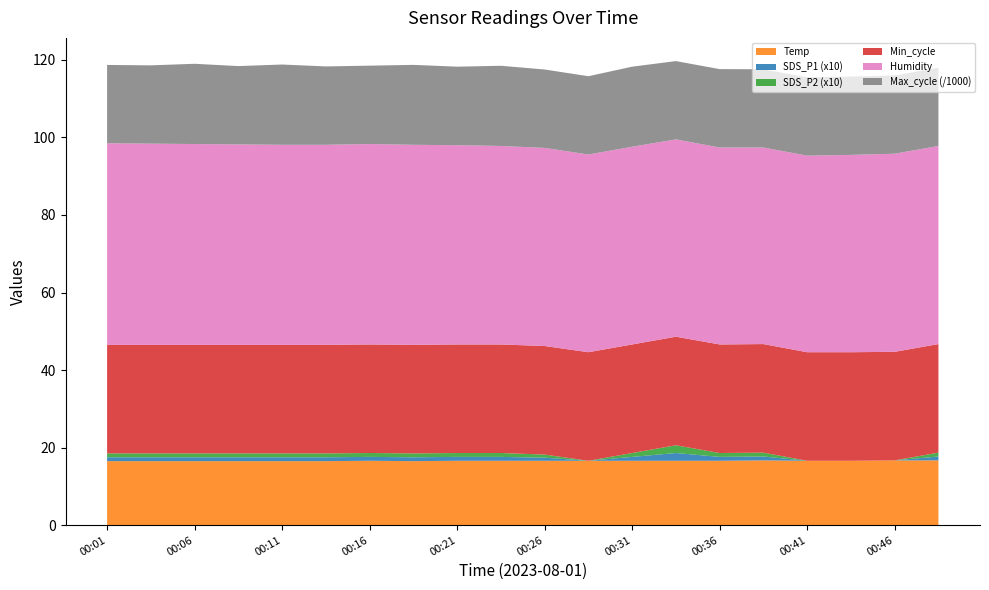

Reading left to right, transcribe all the data shown in this chart.

Temp: 16.5	16.5	16.5	16.5	16.5	16.5	16.6	16.5	16.6	16.6	16.6	16.6	16.6	16.6	16.6	16.7	16.6	16.6	16.7	16.7
Humidity: 52.0	51.9	51.8	51.7	51.6	51.6	51.7	51.6	51.4	51.2	51.1	51.0	51.0	50.9	50.8	50.7	50.7	50.9	51.1	51.1
SDS_P1: 0.1	0.1	0.1	0.1	0.1	0.1	0.1	0.1	0.1	0.1	0.1	0.0	0.1	0.2	0.1	0.1	0.0	0.0	0.0	0.1
SDS_P2: 0.1	0.1	0.1	0.1	0.1	0.1	0.1	0.1	0.1	0.1	0.1	0.0	0.1	0.2	0.1	0.1	0.0	0.0	0.0	0.1
Min_cycle: 28.0	28.0	28.0	28.0	28.0	28.0	28.0	28.0	28.0	28.0	28.0	28.0	28.0	28.0	28.0	28.0	28.0	28.0	28.0	28.0
Max_cycle: 20201.0	20193.0	20699.0	20205.0	20707.0	20217.0	20214.0	20617.0	20250.0	20685.0	20223.0	20191.0	20651.0	20193.0	20222.0	20186.0	20194.0	20195.0	20197.0	20194.0